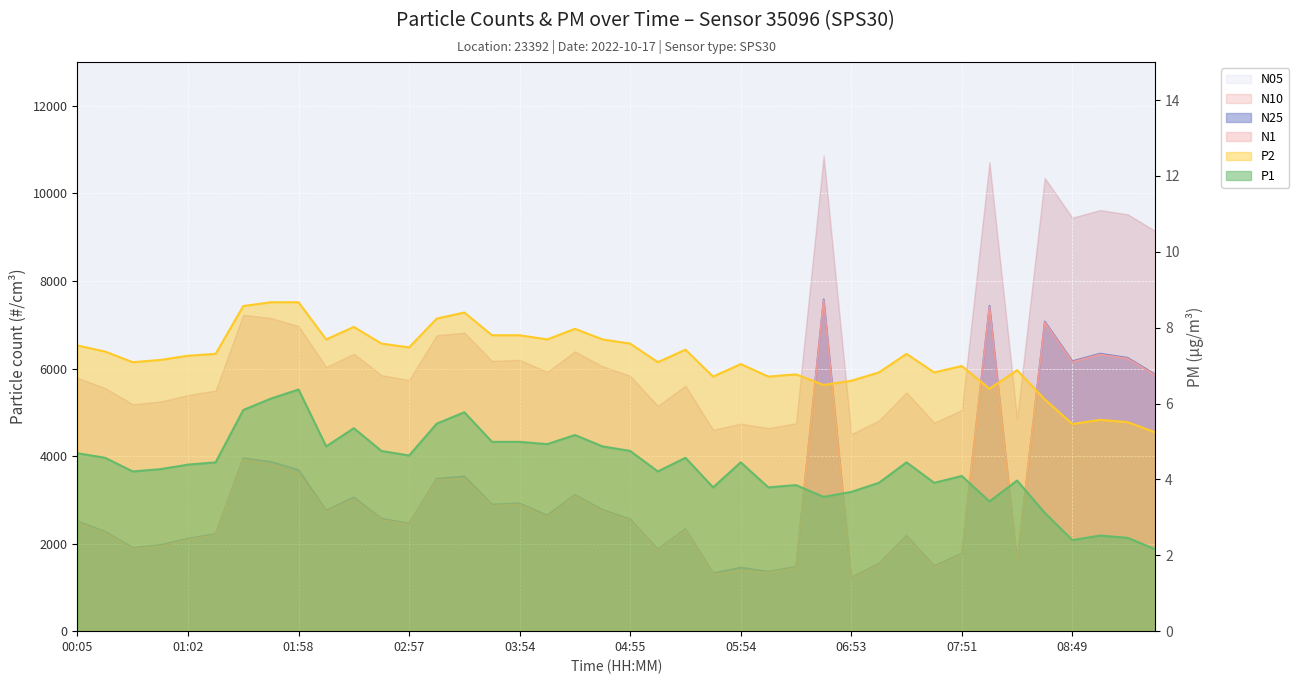

Which series has the largest range (max minus min)?

N25